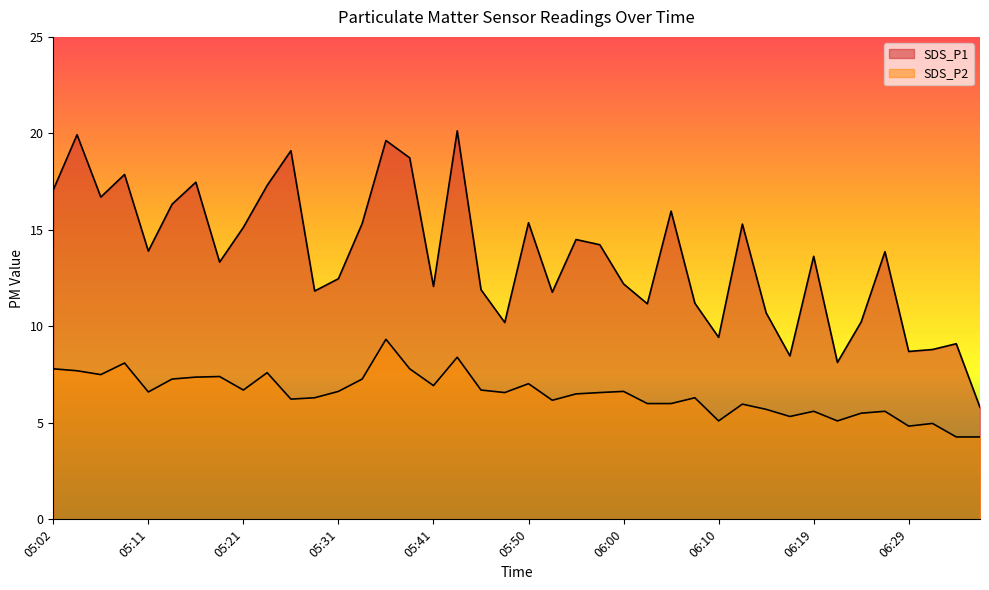

What is the maximum value for SDS_P1?

20.1